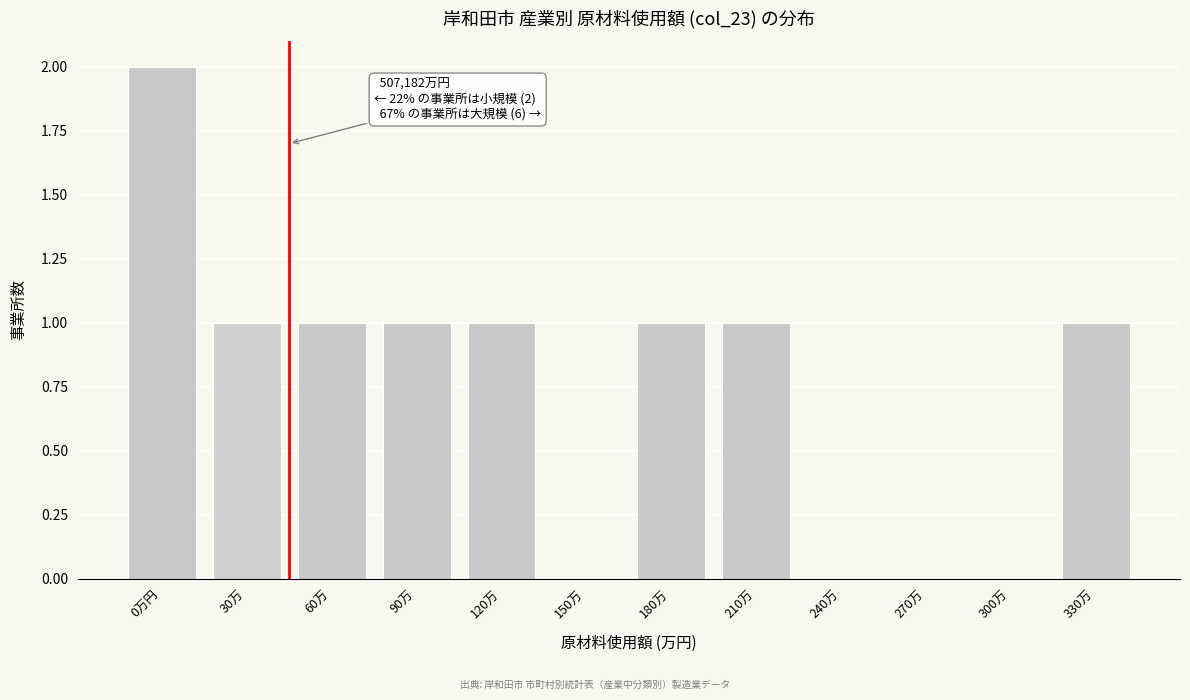

Reading left to right, what are all the values shown in this chart?

0万円=2	30万=1	60万=1	90万=1	120万=1	150万=0	180万=1	210万=1	240万=0	270万=0	300万=0	330万=1